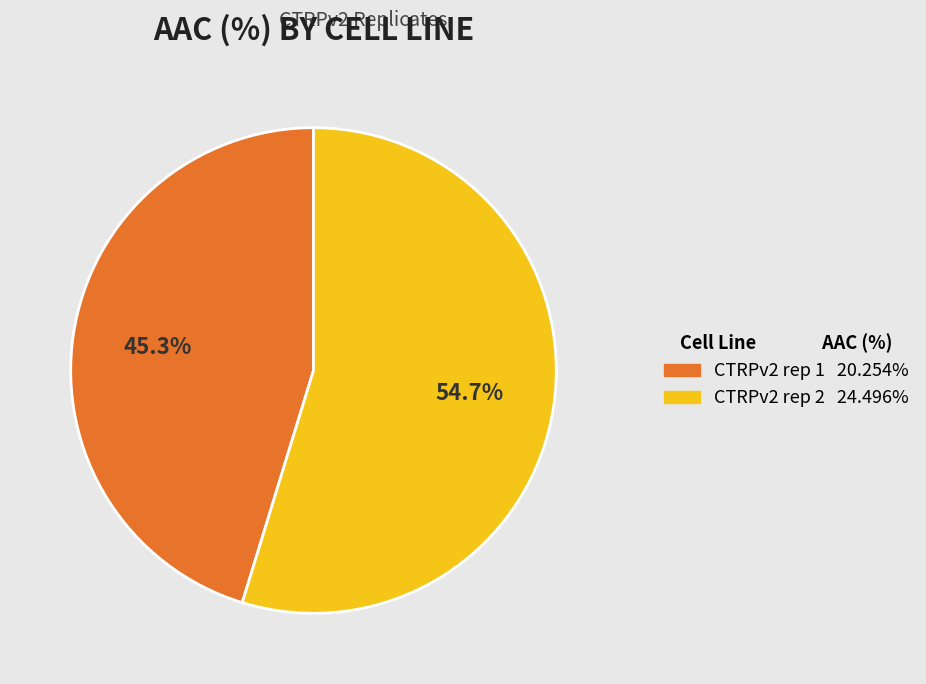

To the nearest percent, what is the combined percentage of CTRPv2 rep 1 and CTRPv2 rep 2?

100%